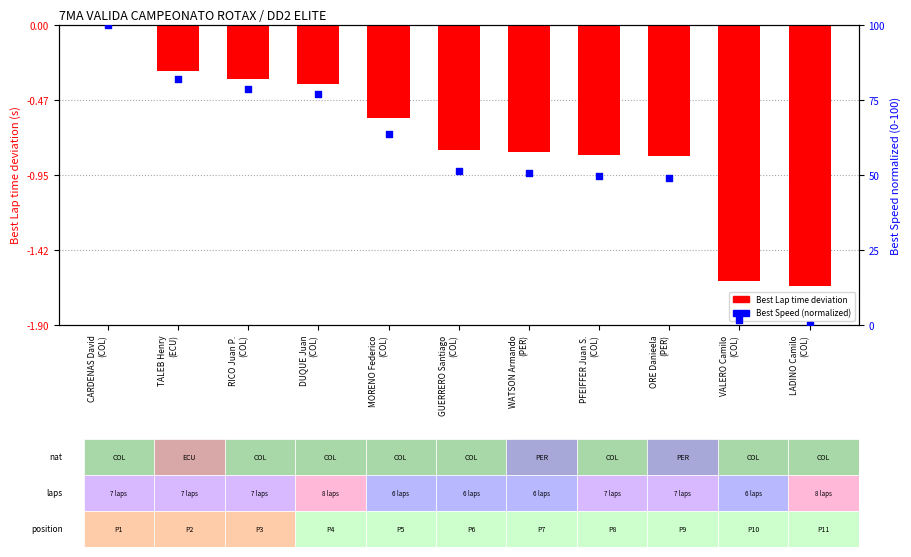

Is the value of Best Speed (normalized) at WATSON Armando
(PER) greater than the value of Best Lap time deviation at CARDENAS David
(COL)?

Yes